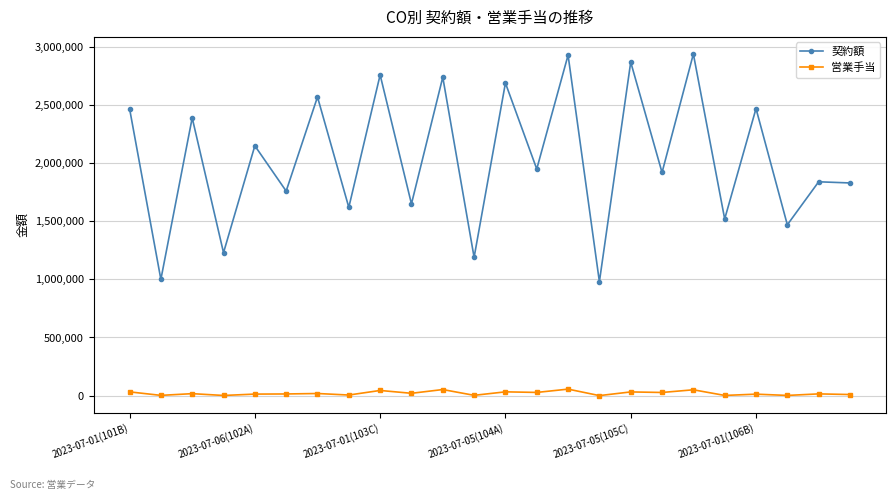

What is the sum of all 営業手当 values?

483500